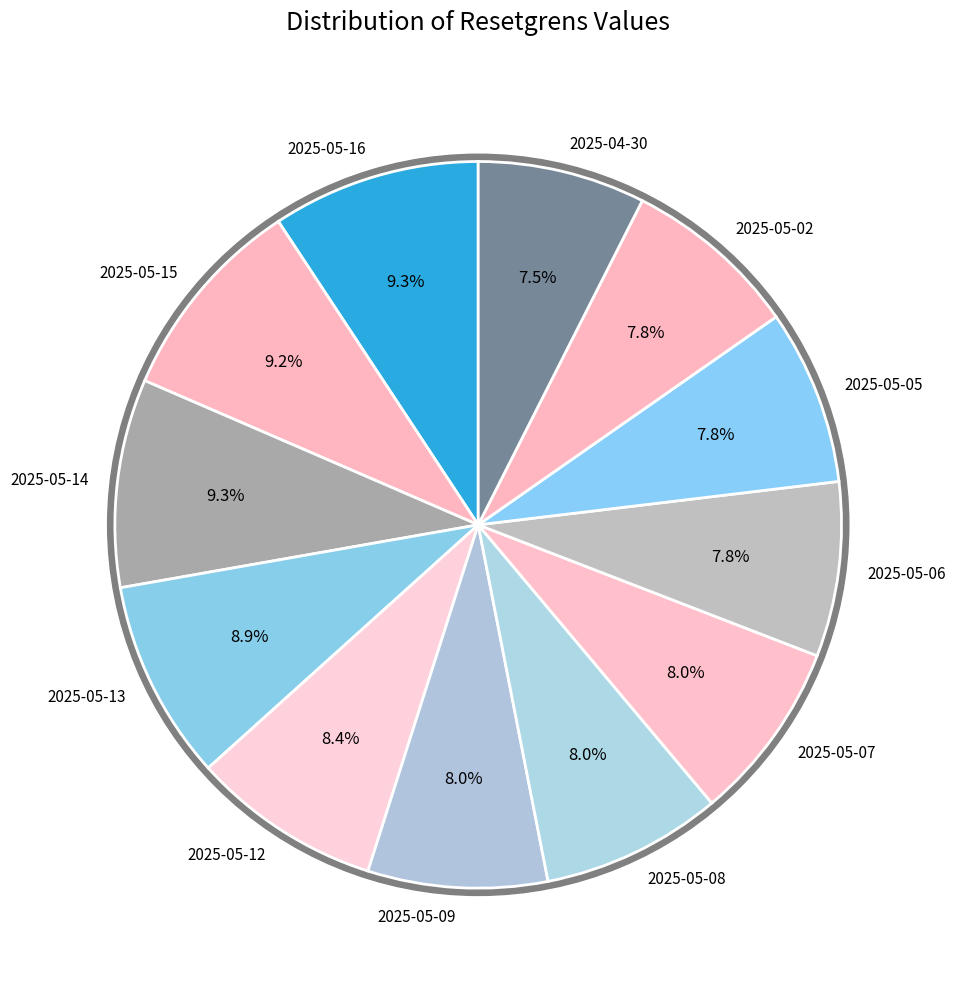

Is it true that 2025-05-02 is 1% of the pie?

False